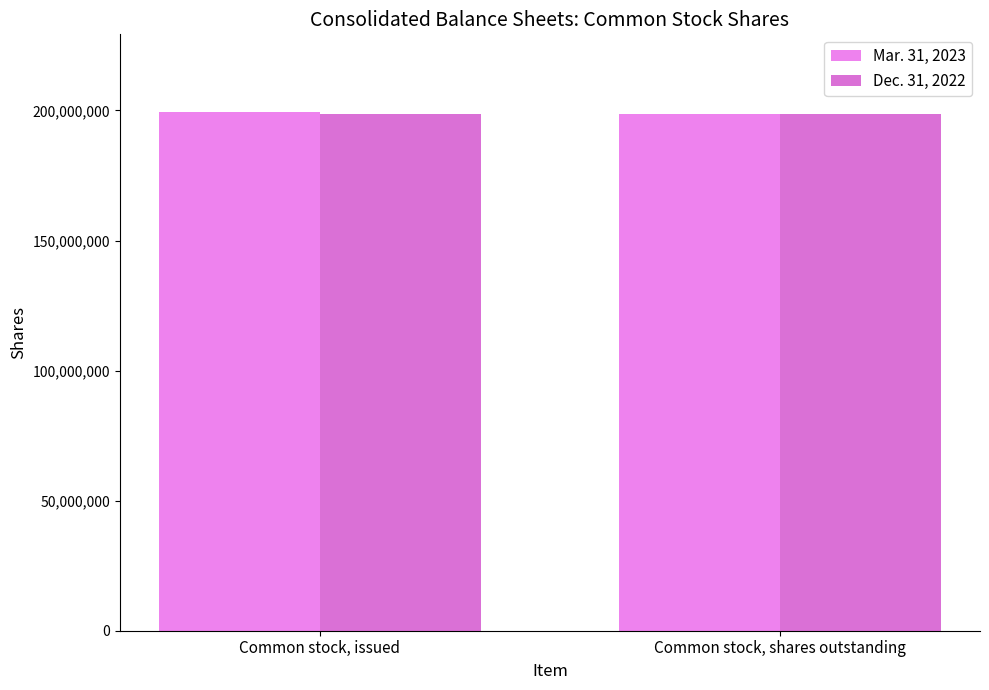

What is the lowest value of the Mar. 31, 2023 series?

198525000